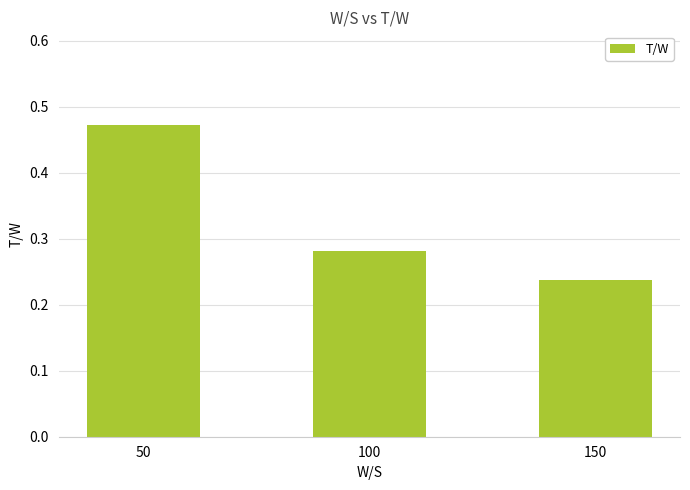

True or false: the data shows 0.1 at 150.

False